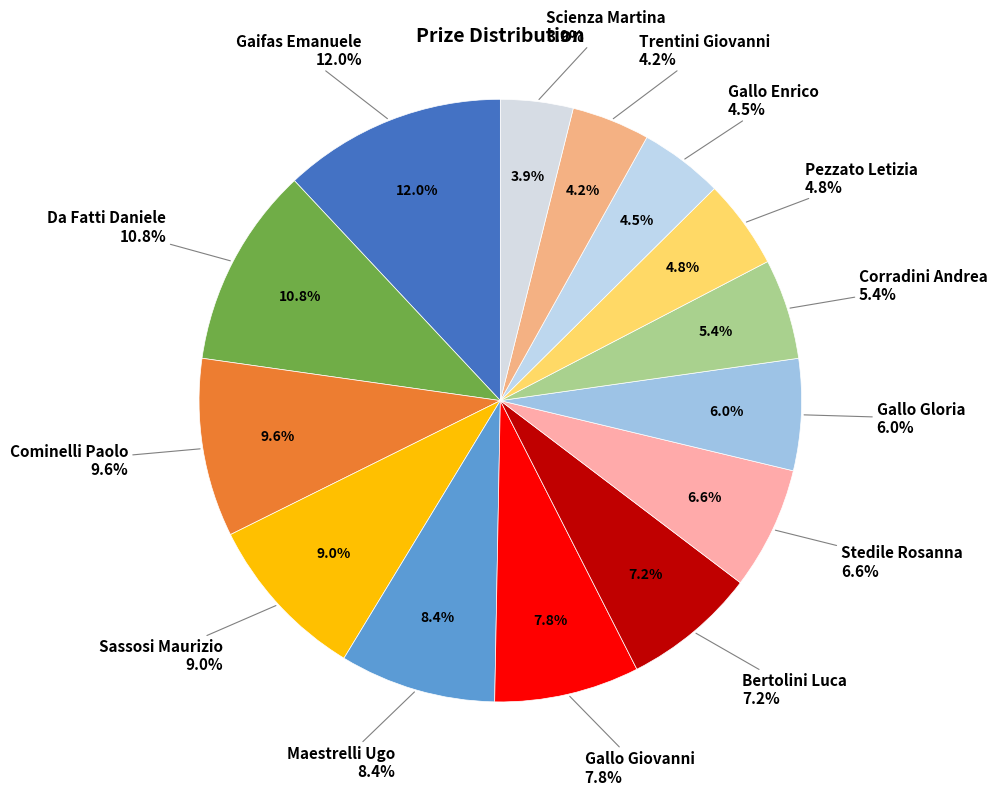

To the nearest percent, what portion does Gaifas Emanuele represent?

12%